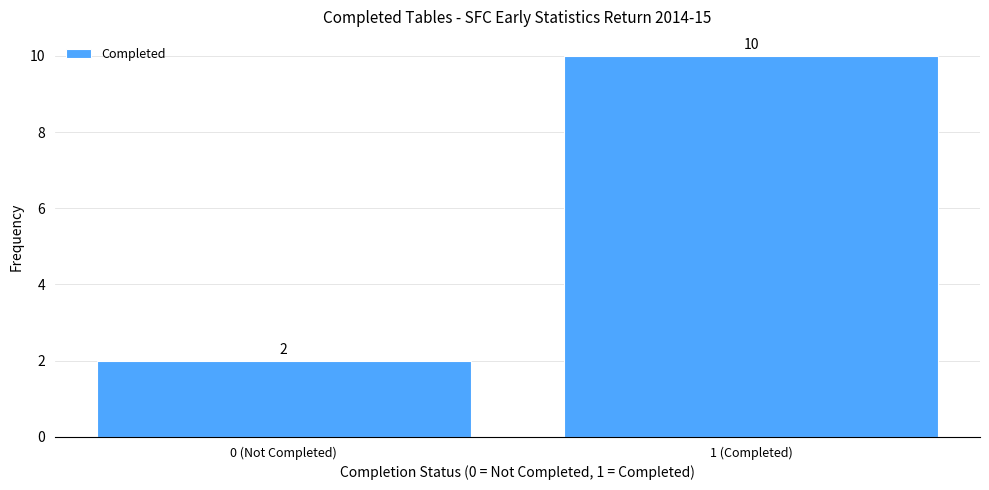

Reading left to right, transcribe all the data shown in this chart.

0 (Not Completed)=2	1 (Completed)=10